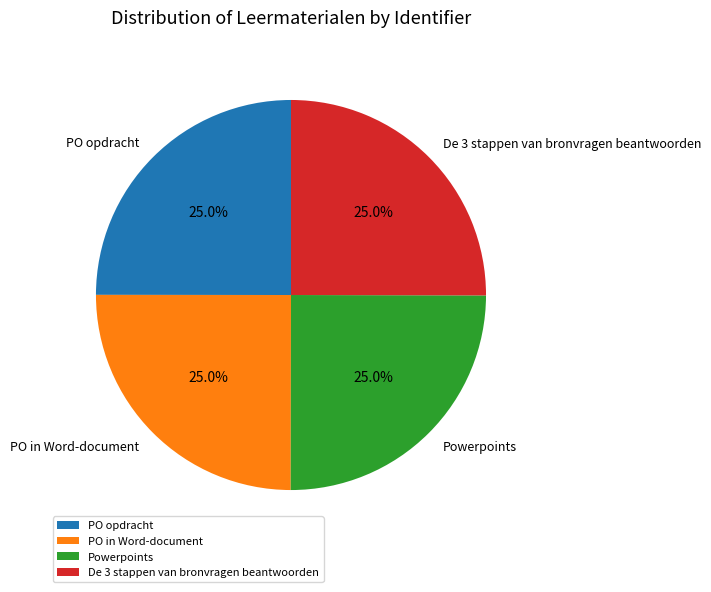

What portion of the pie excludes De 3 stappen van bronvragen beantwoorden?

75.0%